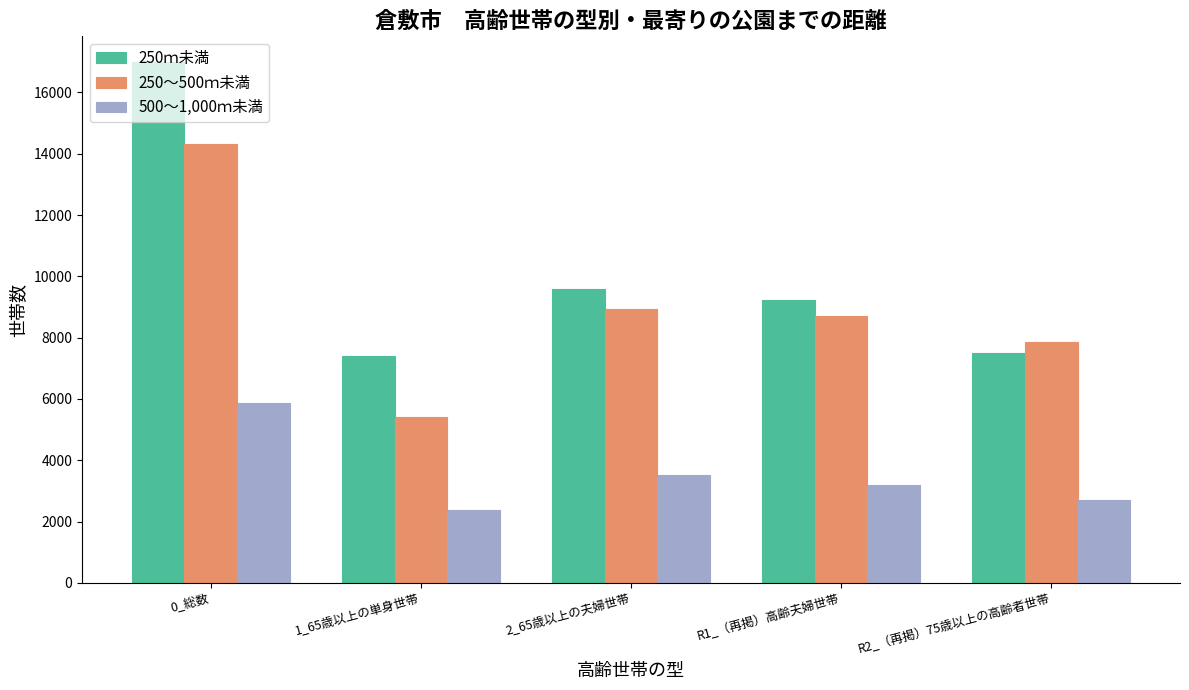

How many categories are shown in the chart?

5